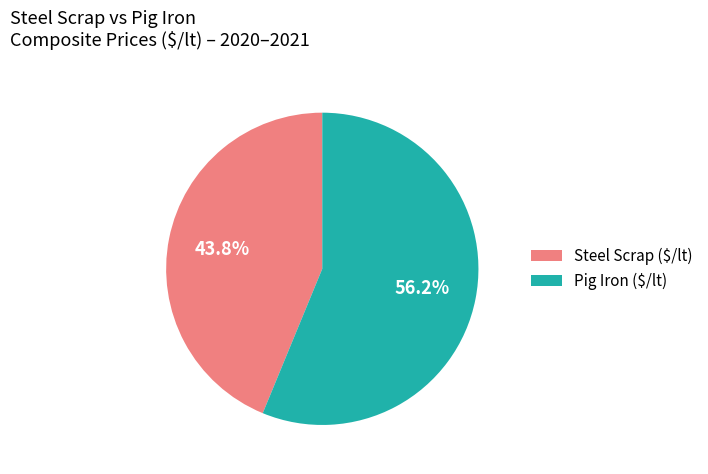

Does any single category account for the majority?

Yes